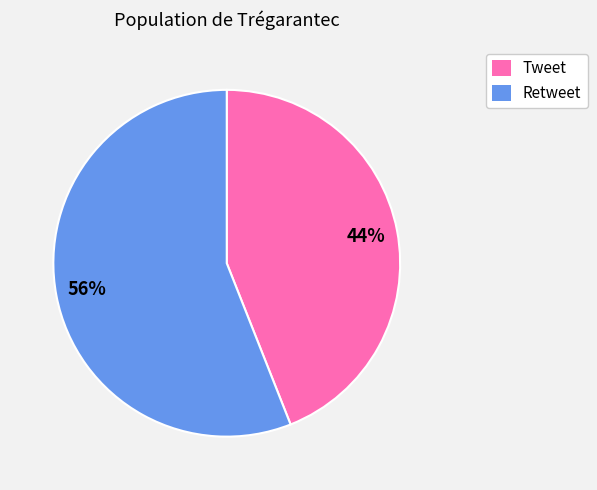

What is the ratio of the value at Retweet to the value at Tweet?

1.3